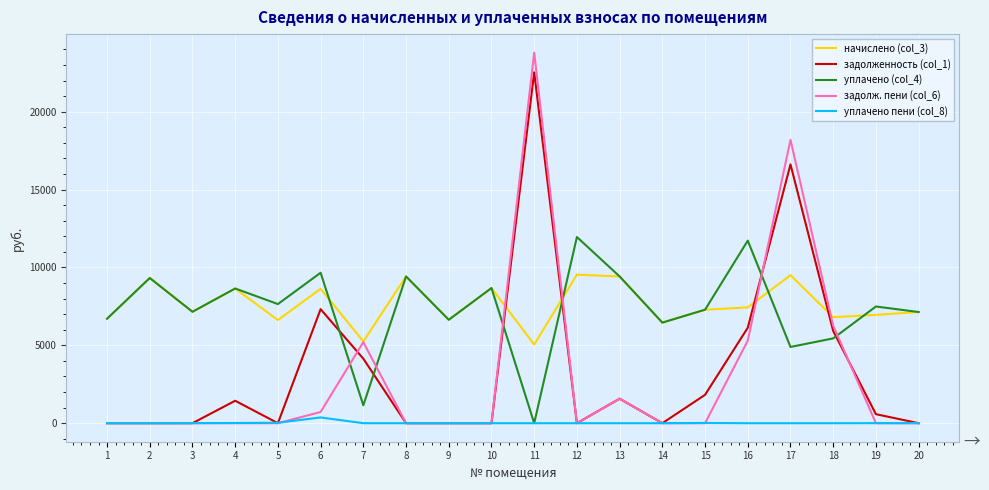

Which series has the largest range (max minus min)?

задолж. пени (col_6)